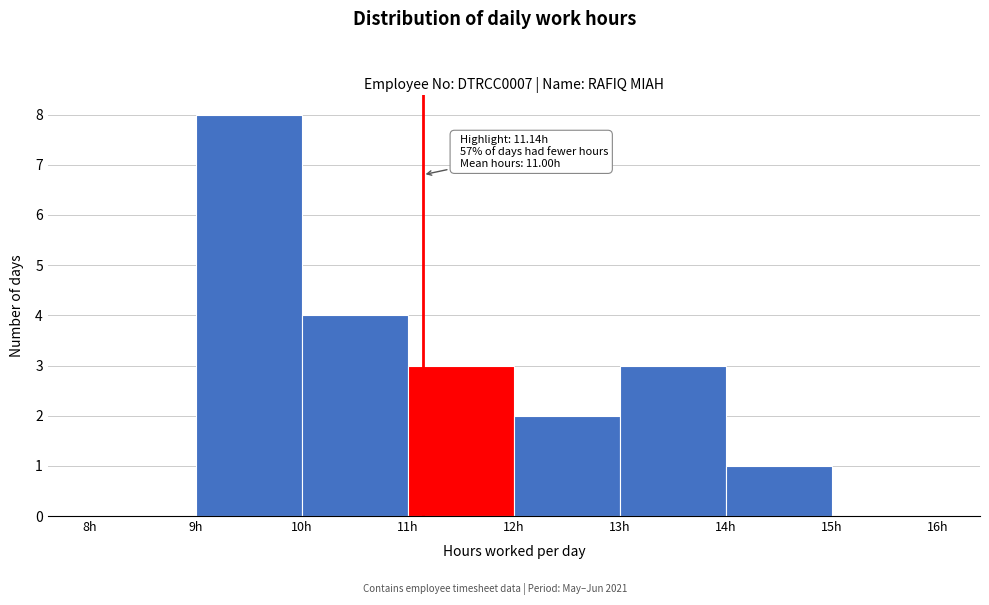

Which range on the x-axis has the tallest bar?

9 to 10